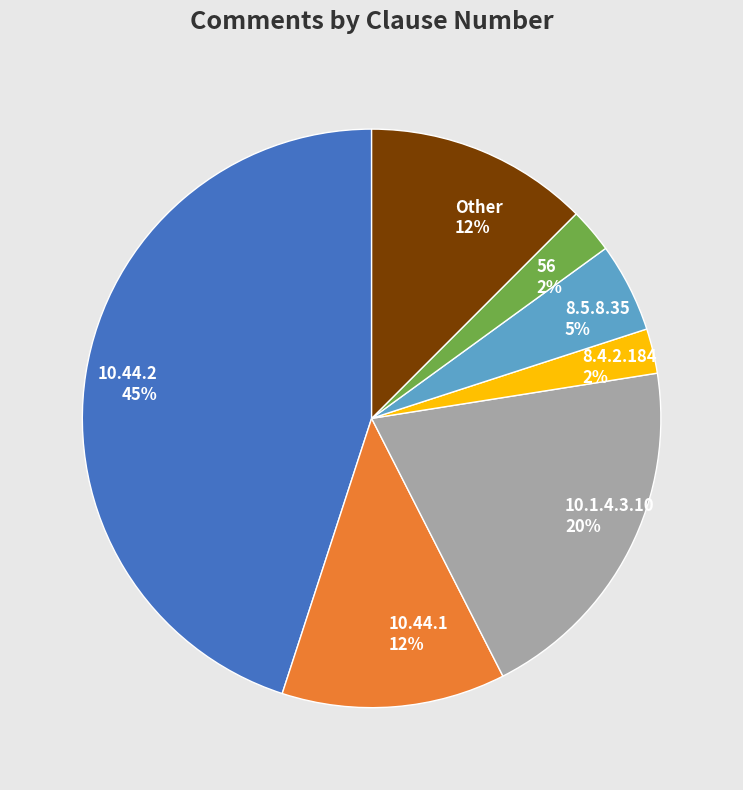

What percentage is the 10.1.4.3.10 slice, to the nearest percent?

20%